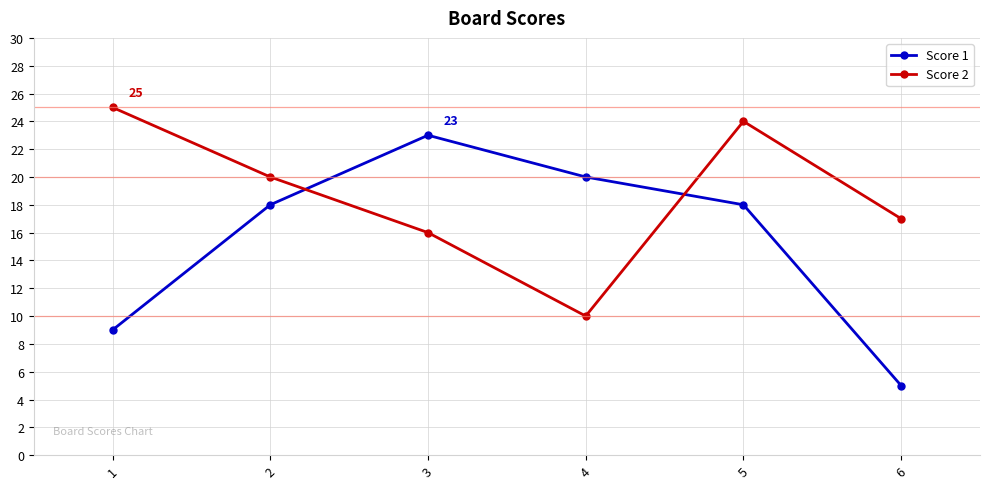

Is it true that Score 2 equals 17 at 6?

True